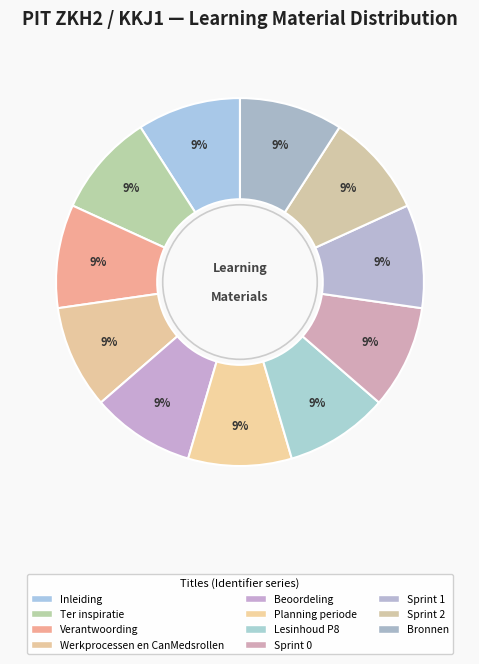

To the nearest percent, what portion does Sprint 2 represent?

9%